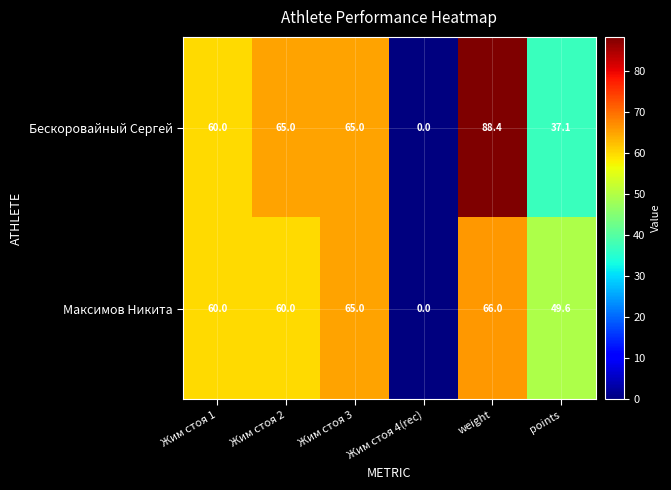

How many distinct data groups are displayed?

2